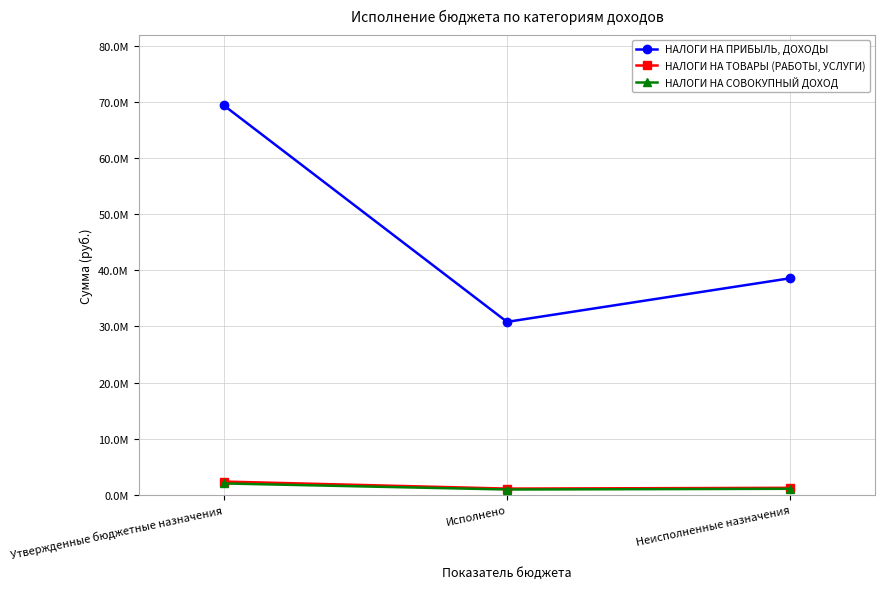

What is the spread (max minus min) of values at Неисполненные назначения?

37517667.4